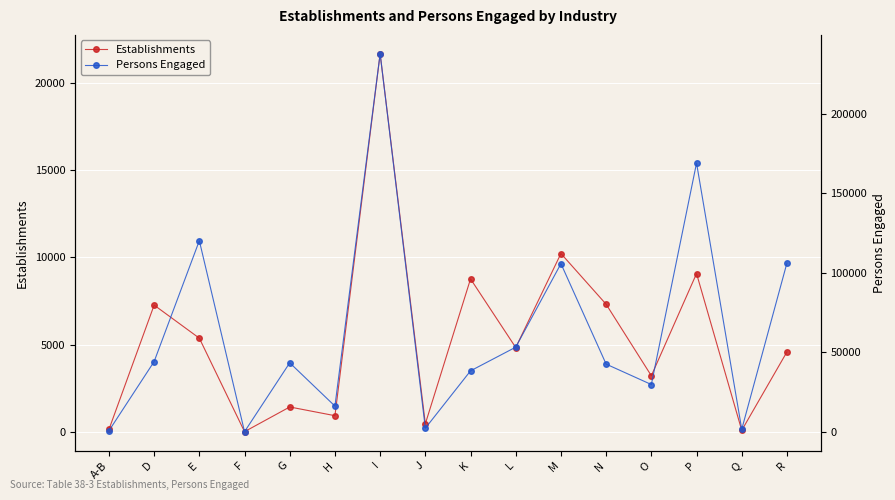

What is the sum of all Persons Engaged values?

1012195